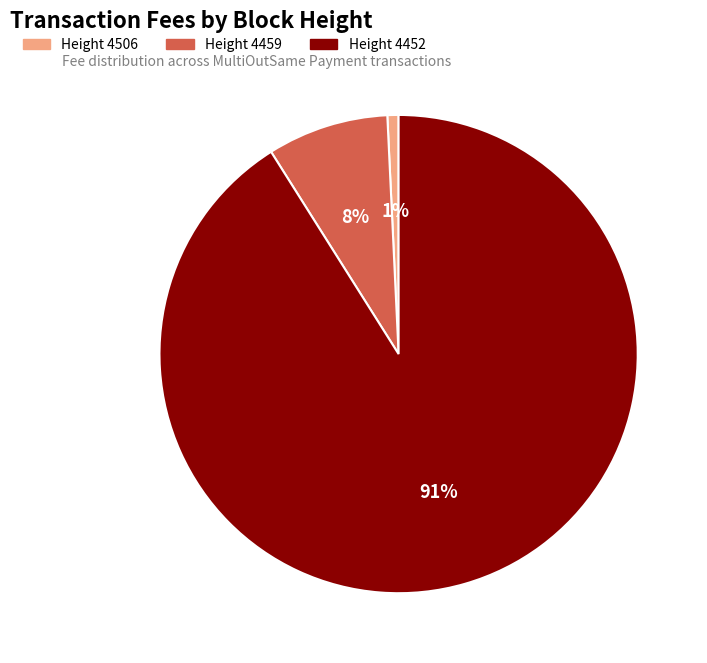

Does Height 4506 account for over 50% of the chart?

No